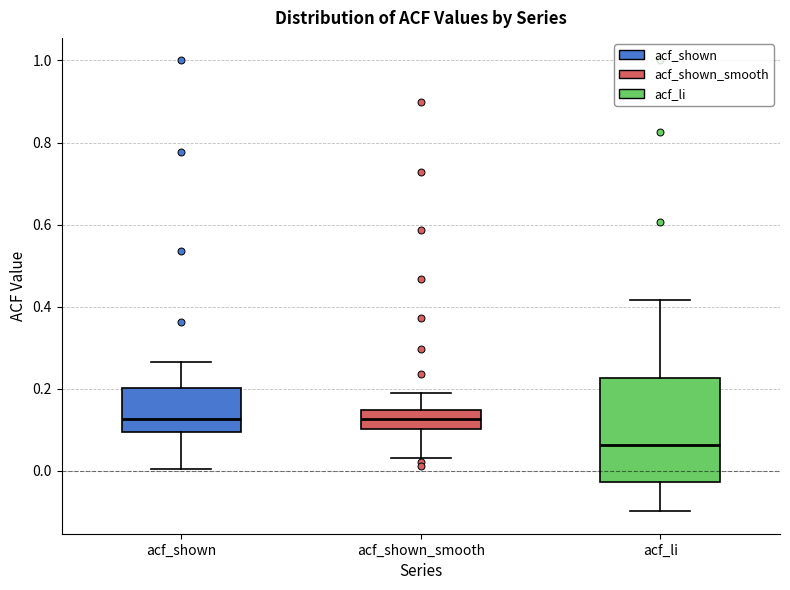

Where does the lower whisker of the box for acf_shown end on the y-axis? The values are not printed on the chart, so give them approximately, as read against the axis.

0.00